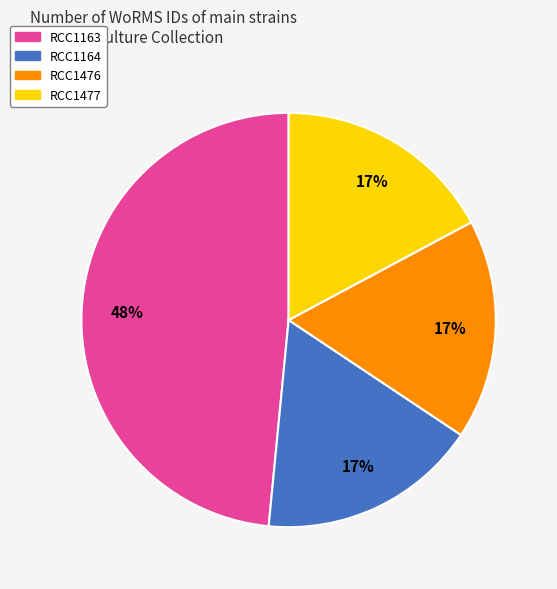

Which slice is the largest?

RCC1163